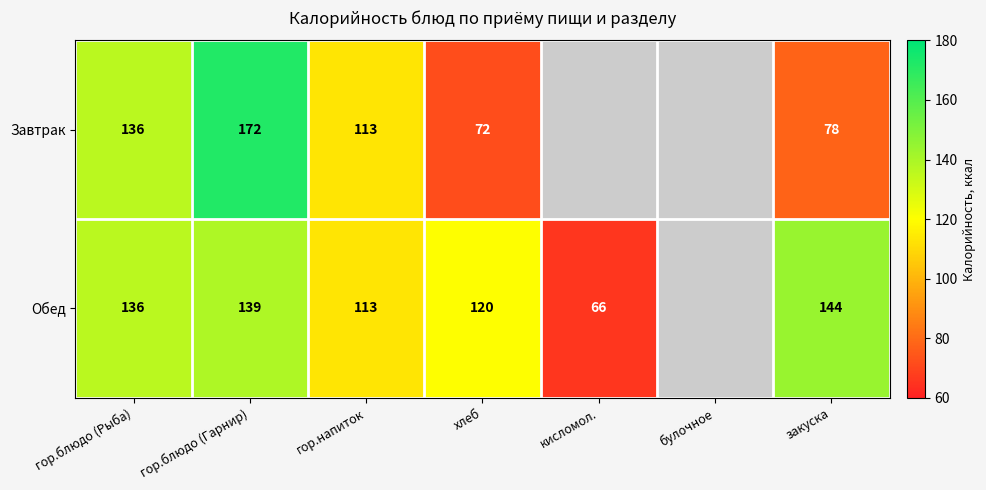

What is the total value across all series at гор.напиток?

226